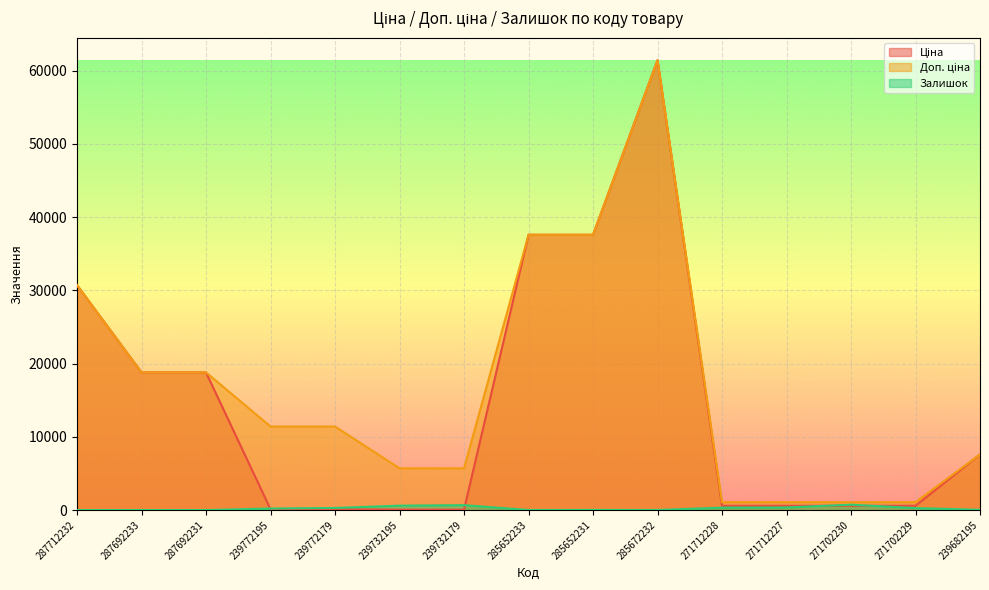

True or false: Залишок has more than 1 points higher than both neighbors.

True